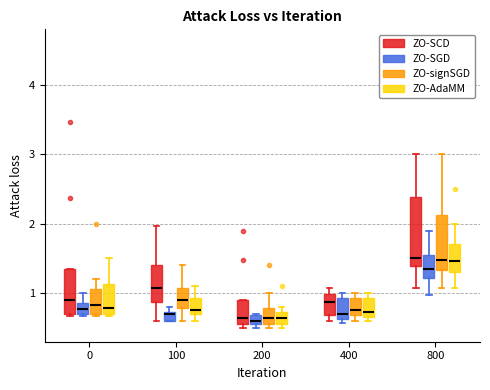

Where does the median line of the box for 800 (ZO-signSGD) sit on the y-axis? The values are not printed on the chart, so give them approximately, as read against the axis.

1.5